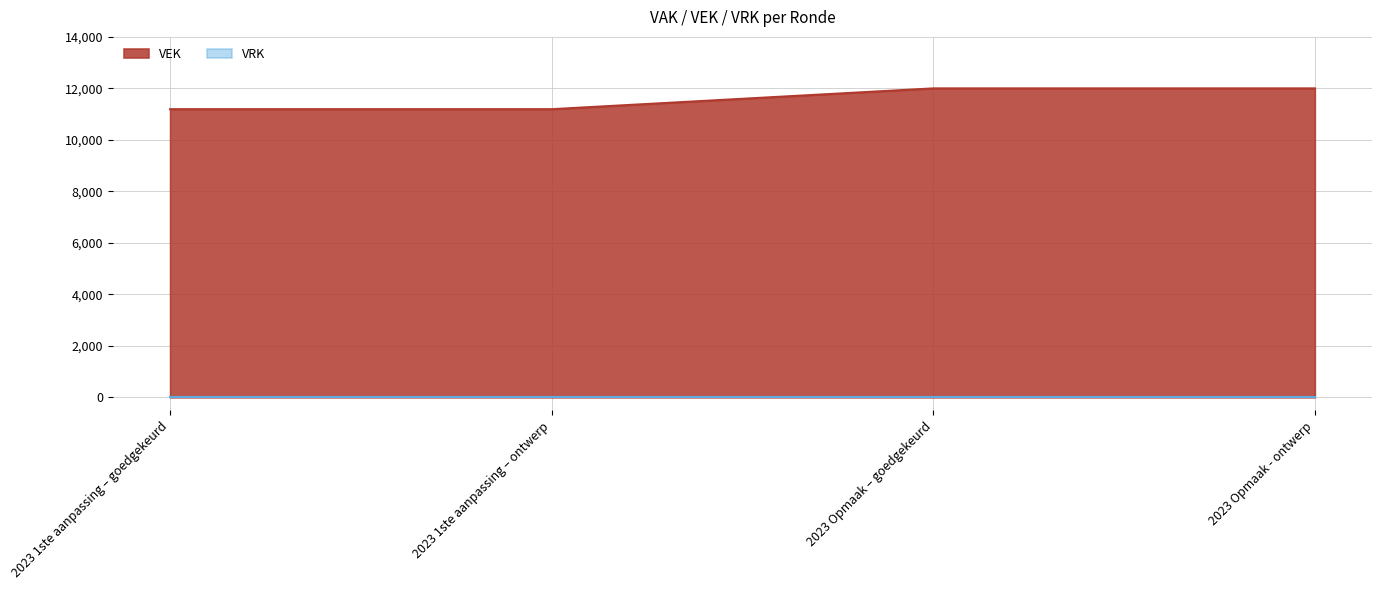

Where is the data nearest to the value 11596?

2023 1ste aanpassing – goedgekeurd